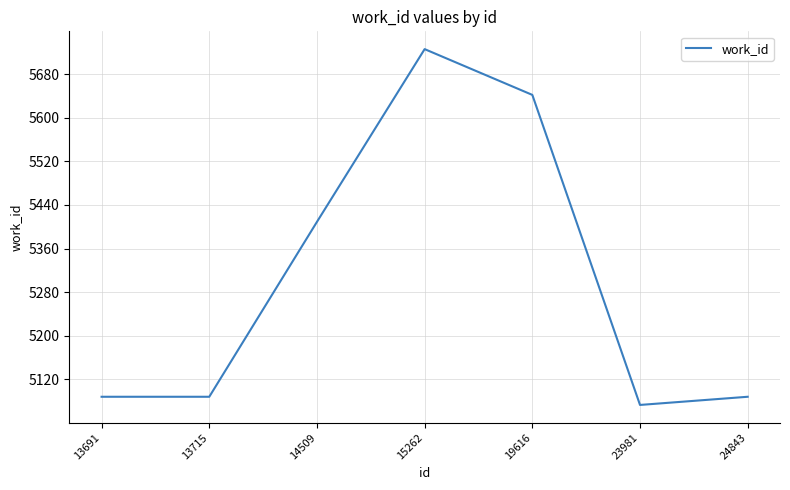

Count the number of data series in this chart.

1